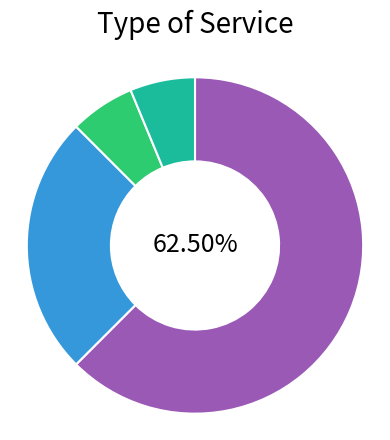

Does any single category account for the majority?

Yes